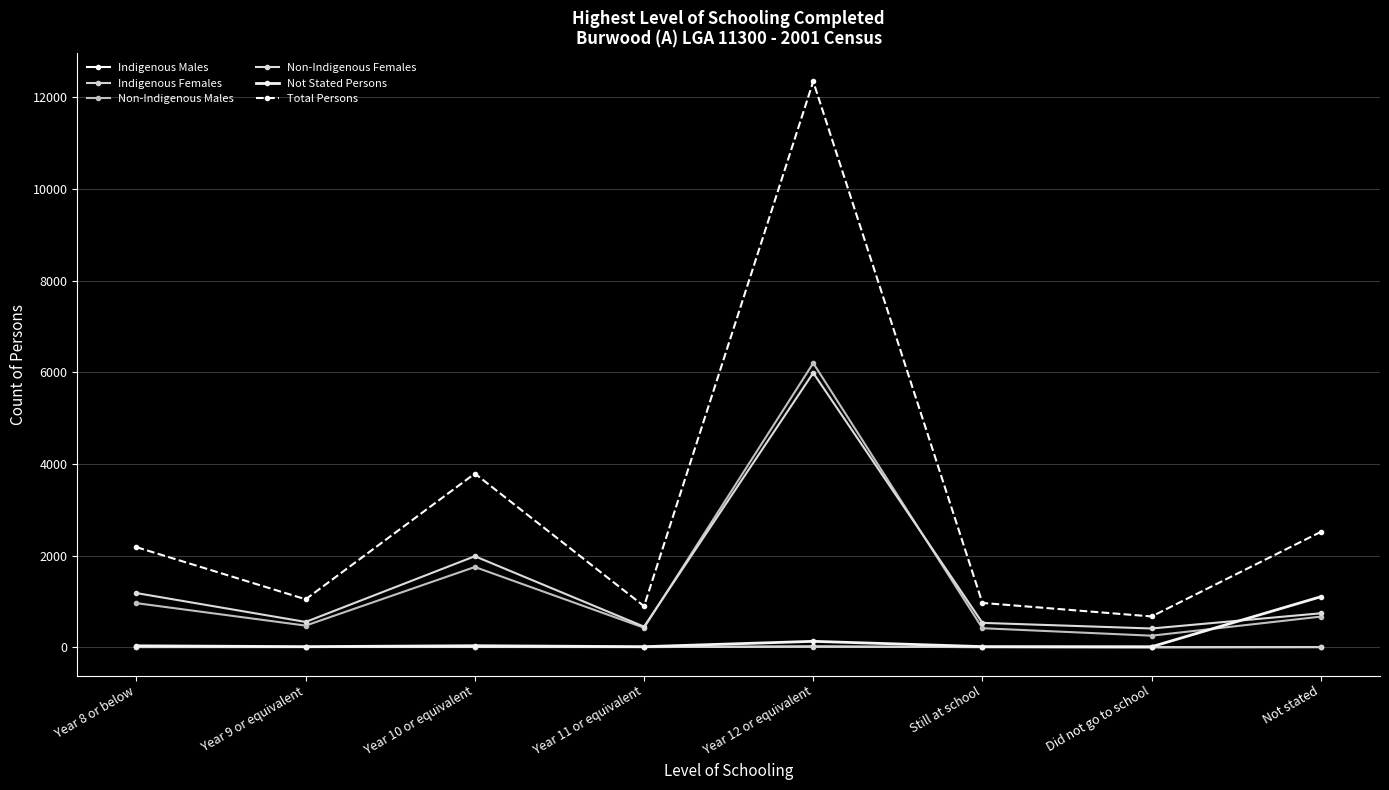

How many values in the Non-Indigenous Males series are below 668?

4